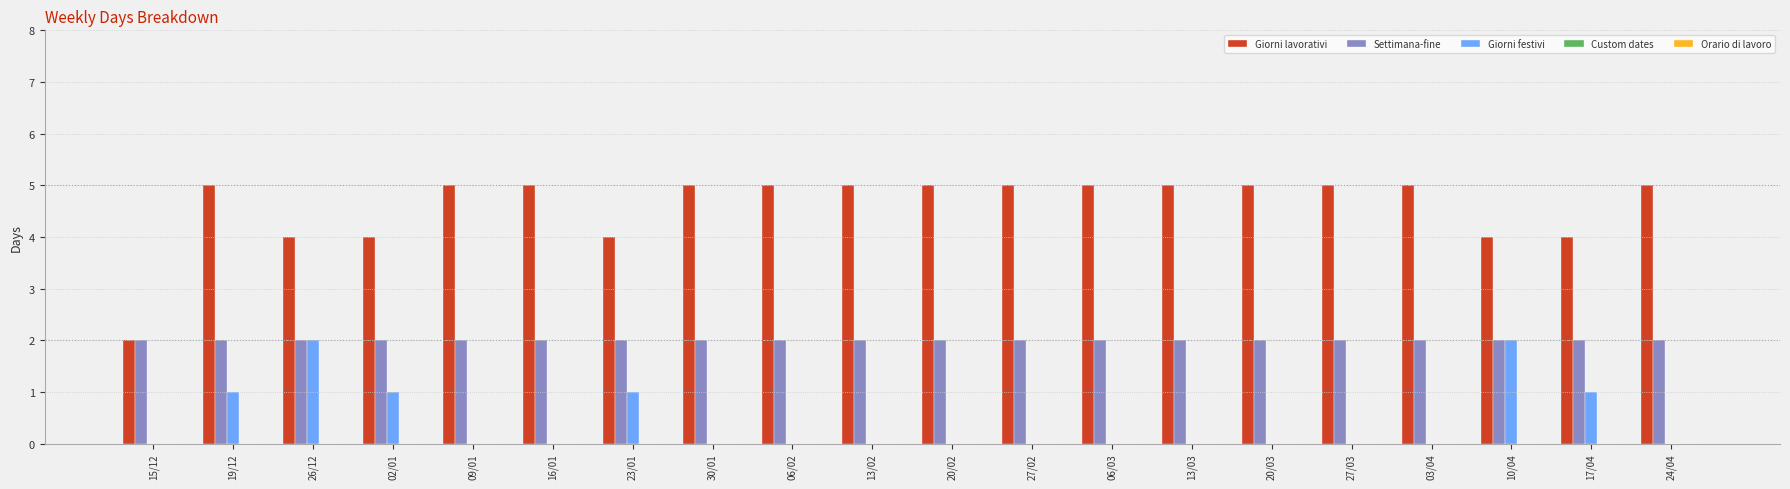

True or false: Settimana-fine has a value of 2 at 20/03.

True